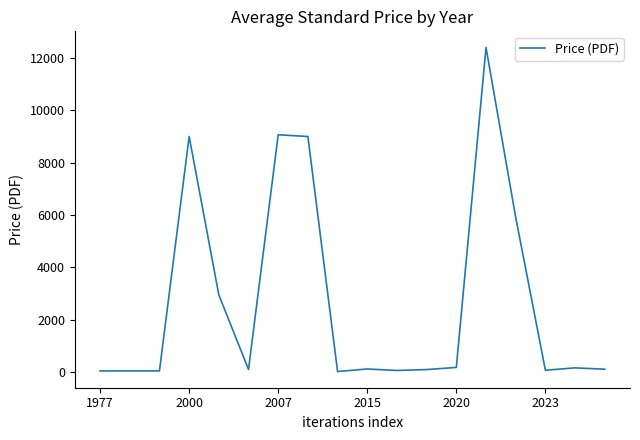

True or false: the data has more than 0 interior local peaks.

True